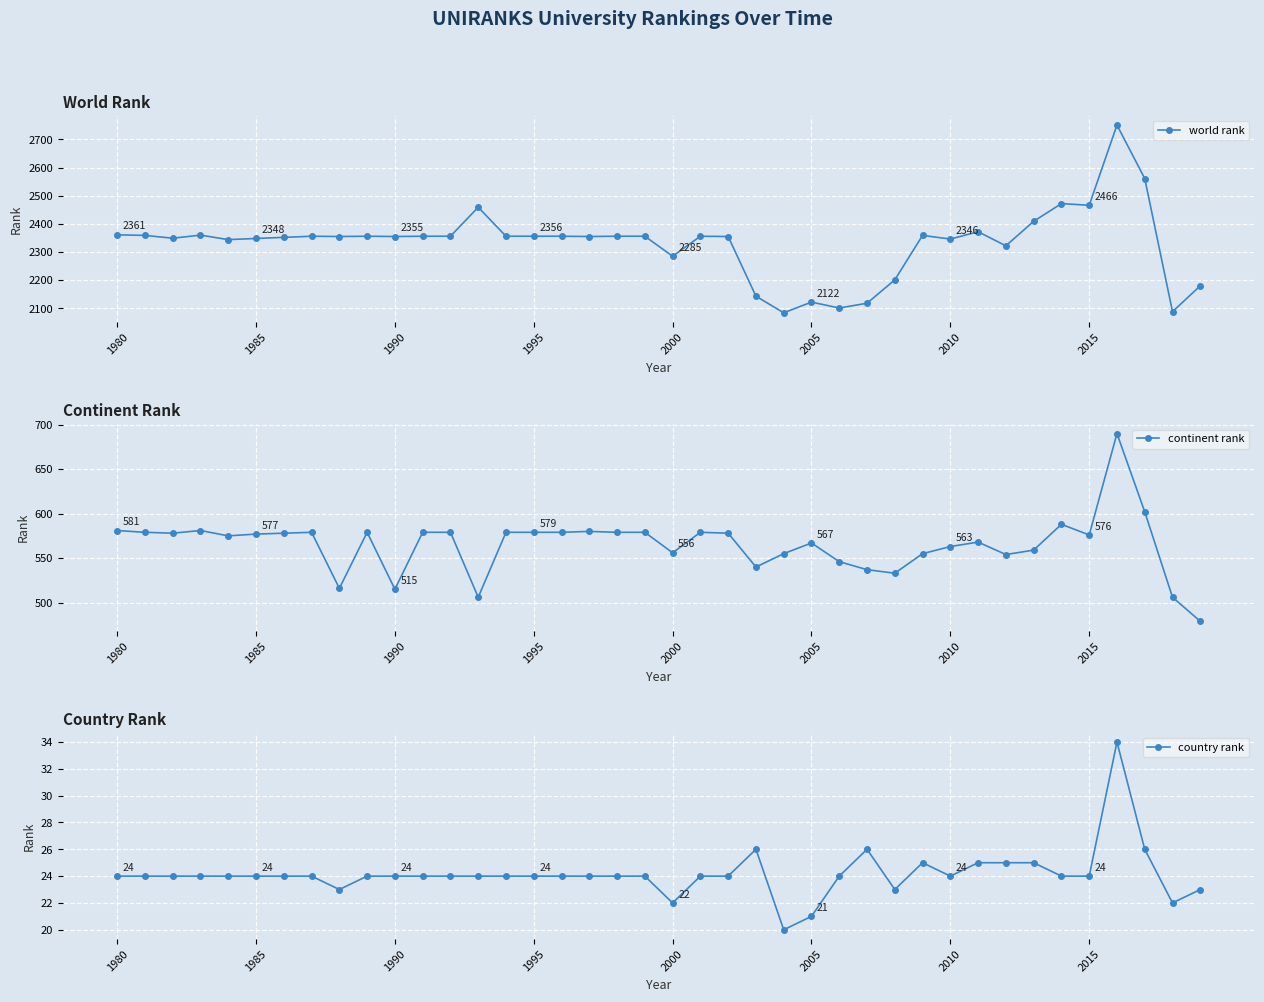

What is the maximum value for continent rank?

690